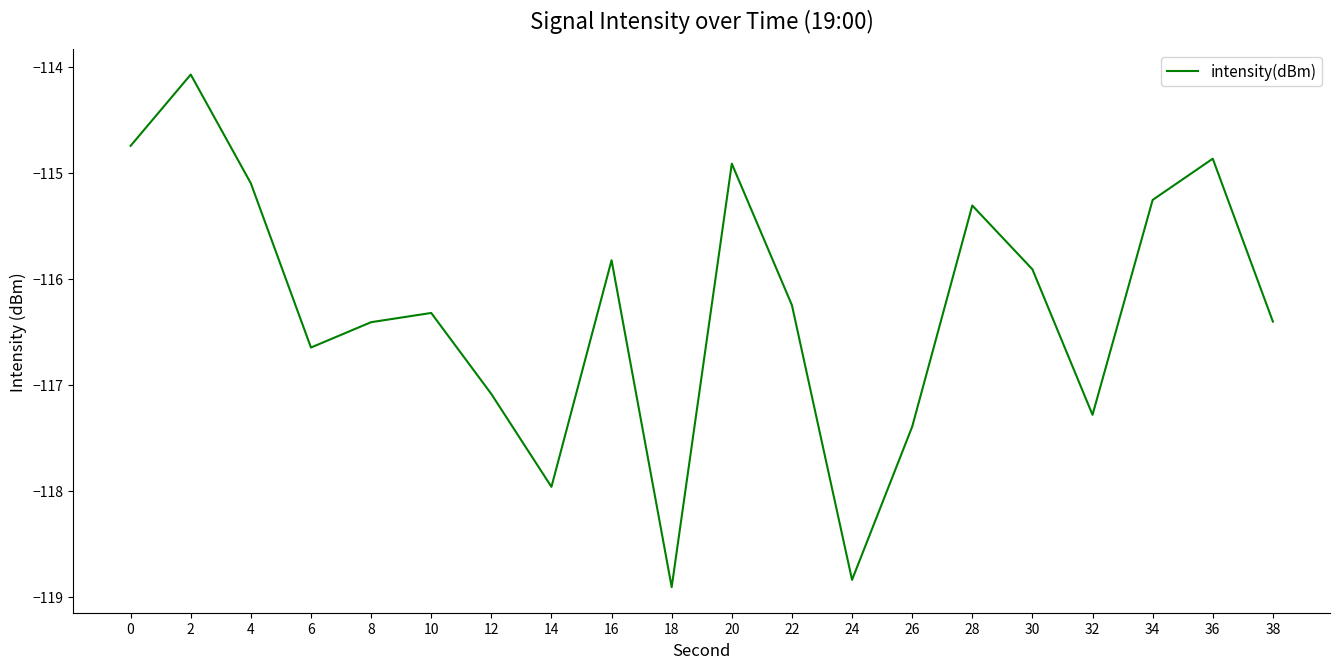

What is the maximum value shown in the chart?

-114.1